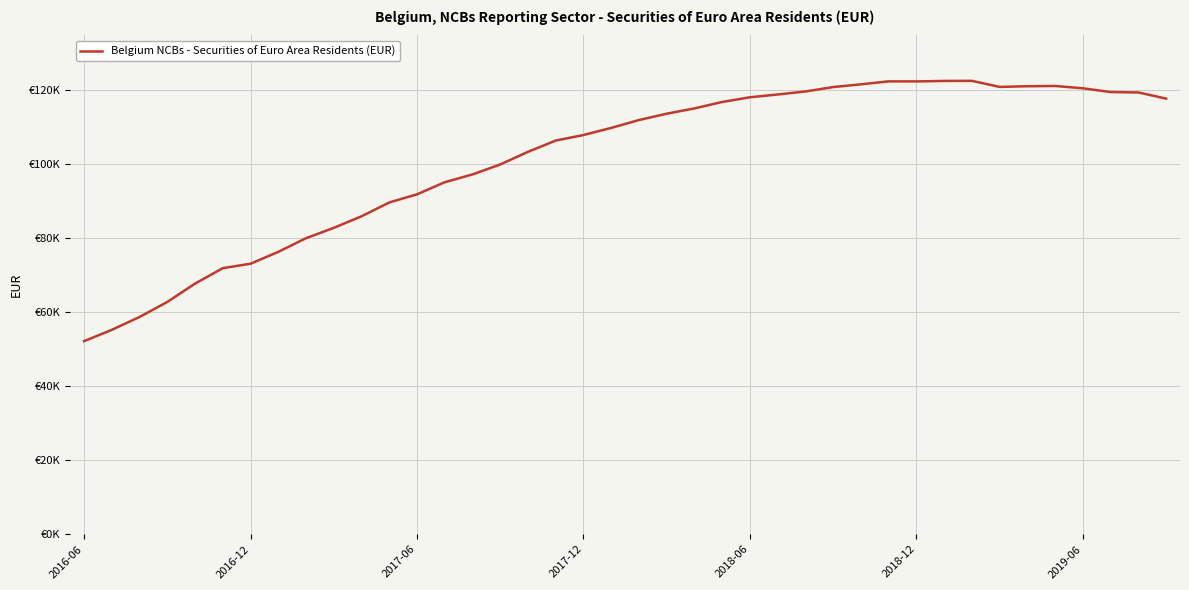

What is the smallest value displayed?

52095.7